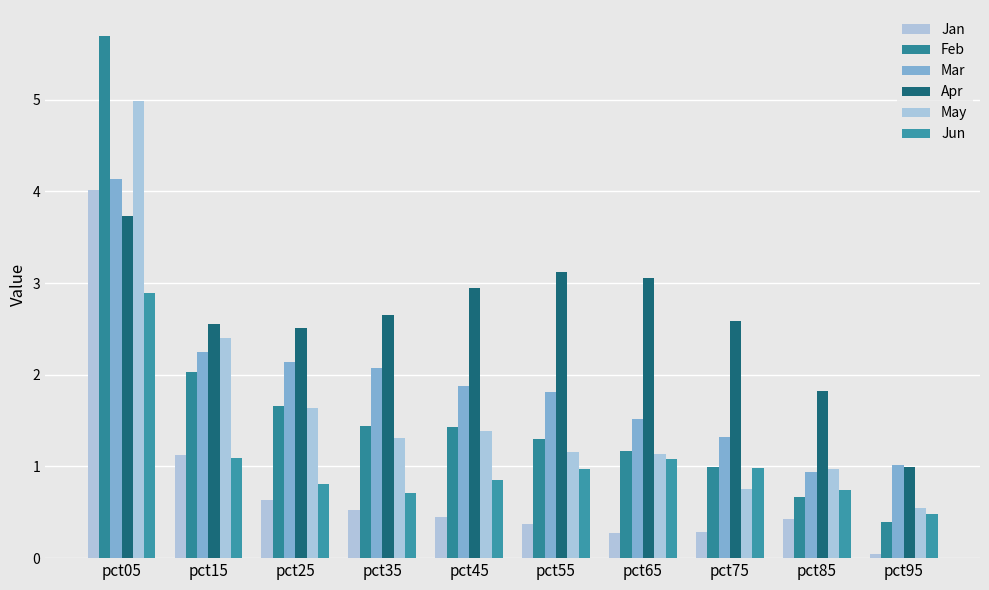

Rank the series at pct75 from highest to lowest value.

Apr, Mar, Feb, Jun, May, Jan